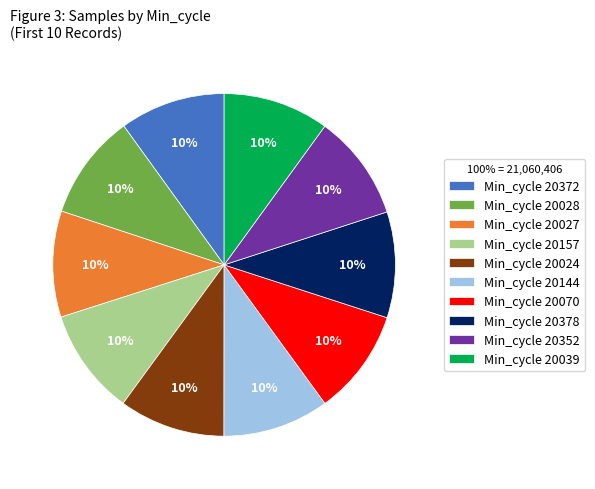

To the nearest percent, what portion does Min_cycle 20157 represent?

10%